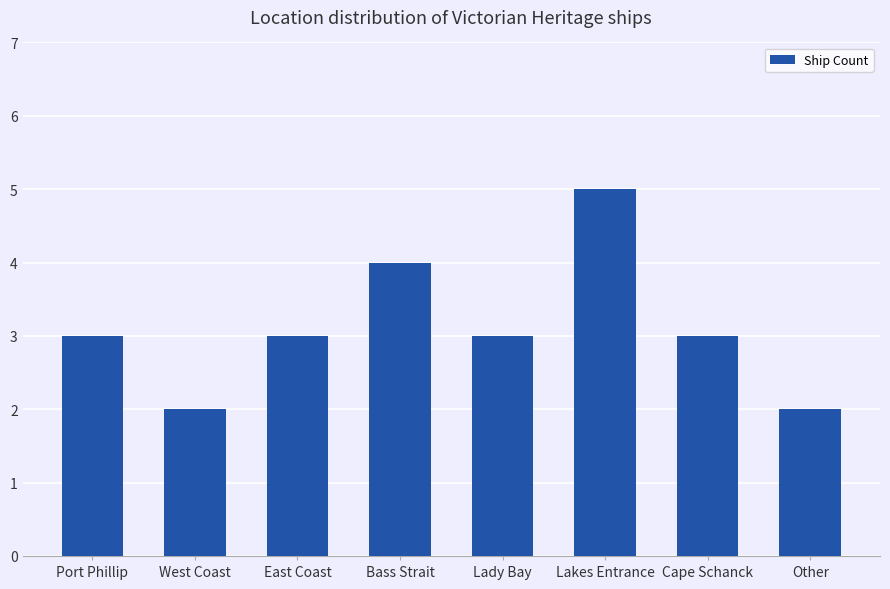

Approximately how many times larger is the value at West Coast compared to East Coast?

0.7